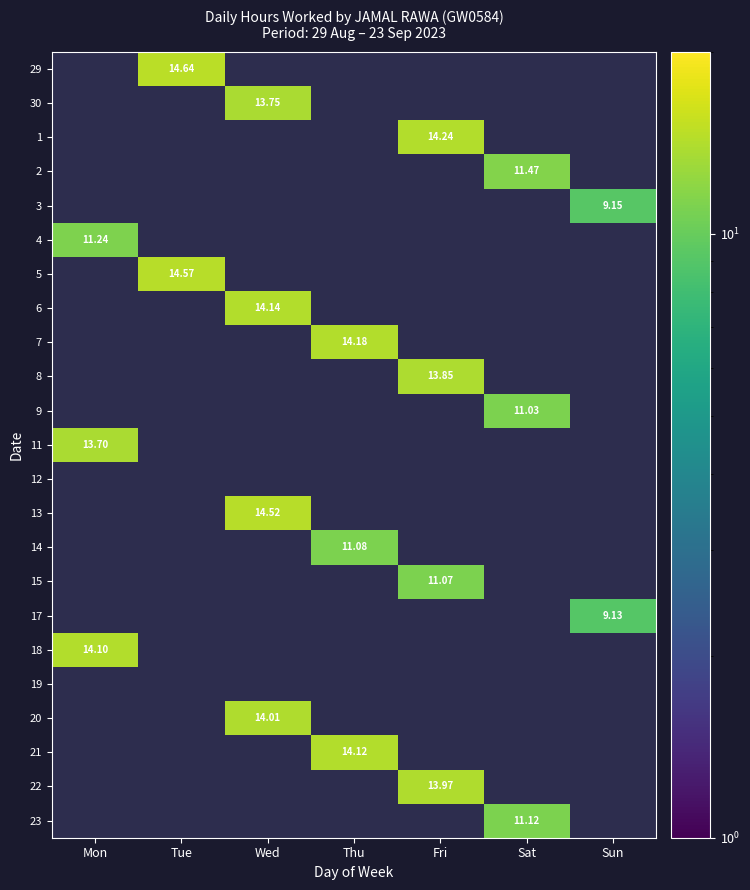

Is the value of 11 at Fri greater than the value of 20 at Fri?

No